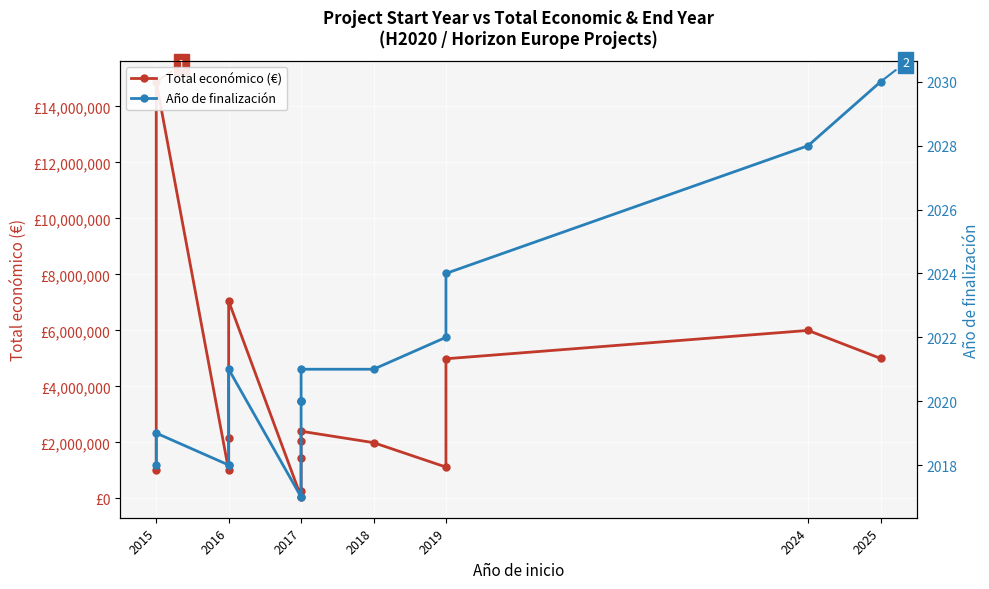

At how many categories does at least one series exceed 3551327?

5